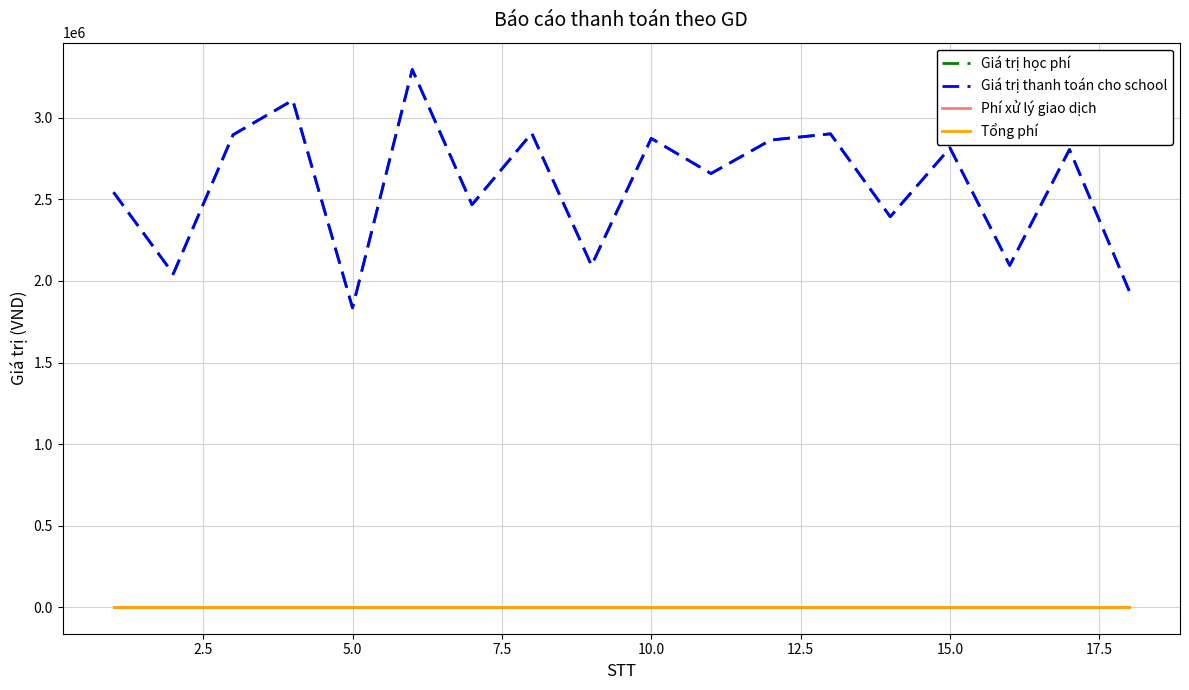

True or false: Tổng phí and Giá trị thanh toán cho school cross at least once.

False